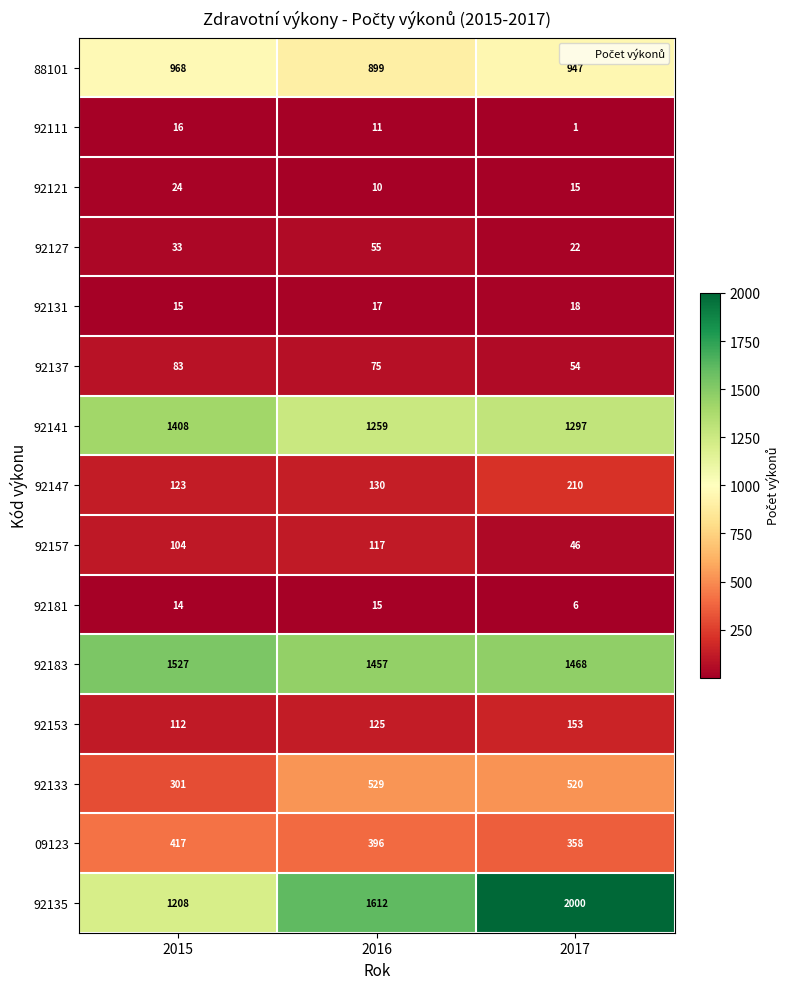

What is the difference between the highest and lowest values at 2017?

1999